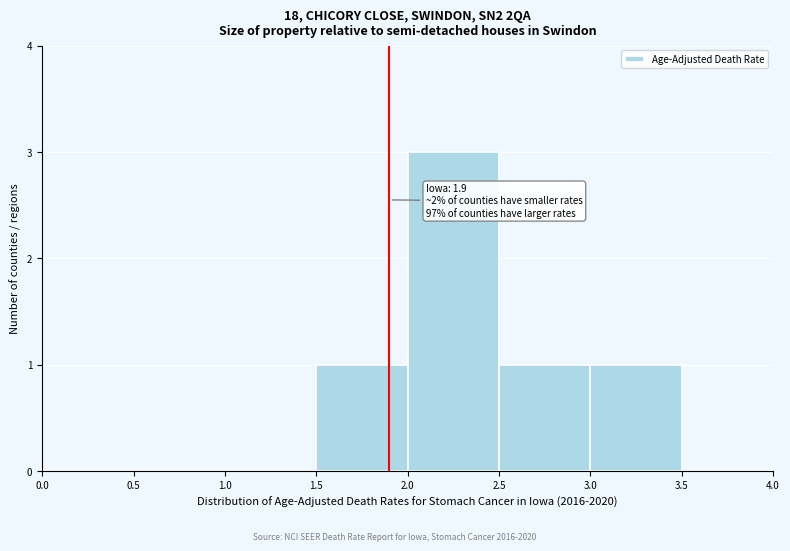

Which range on the x-axis has the tallest bar?

2.0 to 2.5